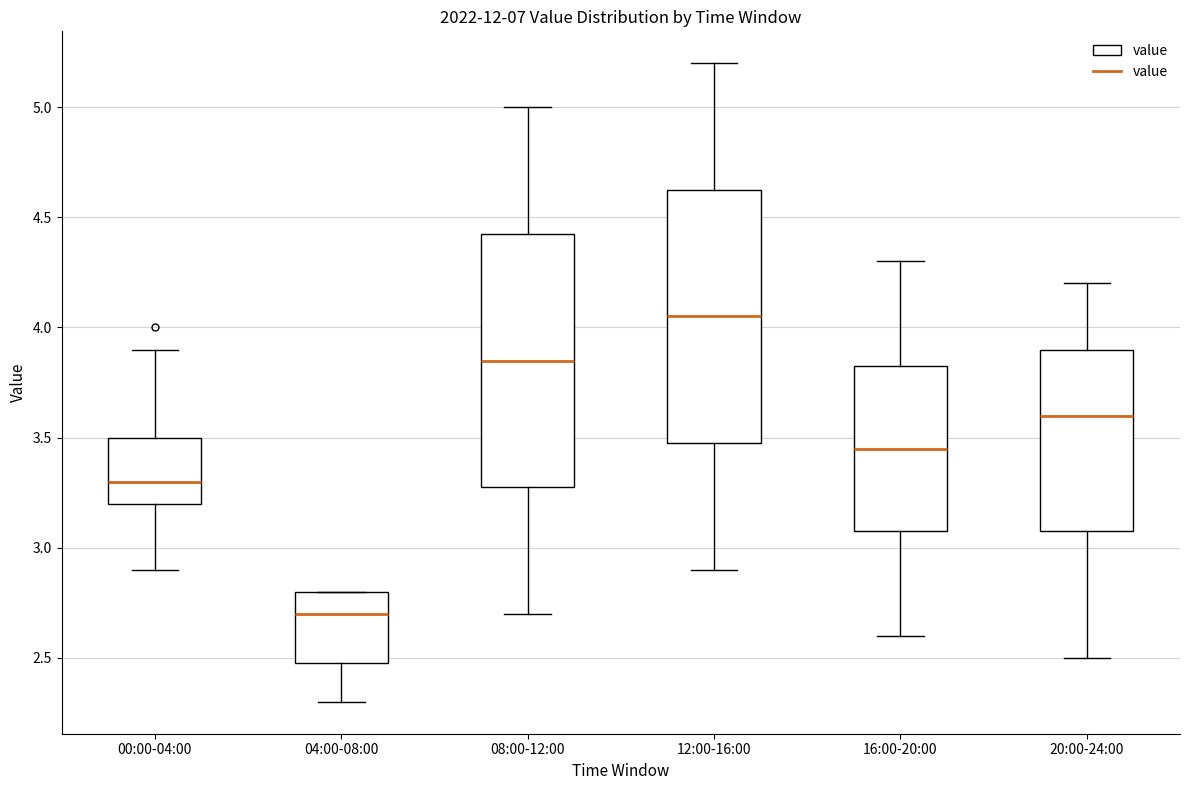

Which box's median line is the highest?

12:00-16:00